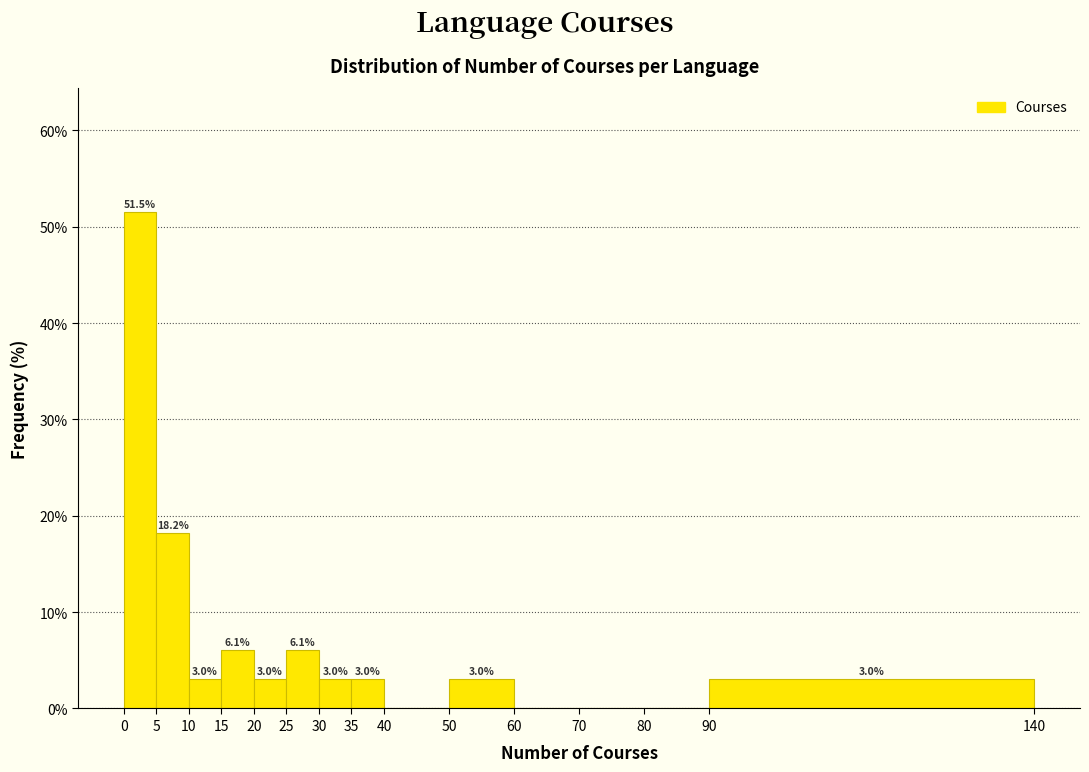

Which range on the x-axis has the tallest bar?

0 to 5